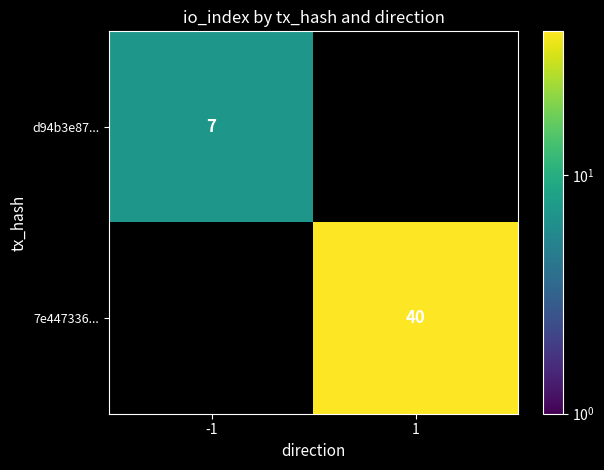

The 7e447336... series shows 18 at 1. True or false?

False